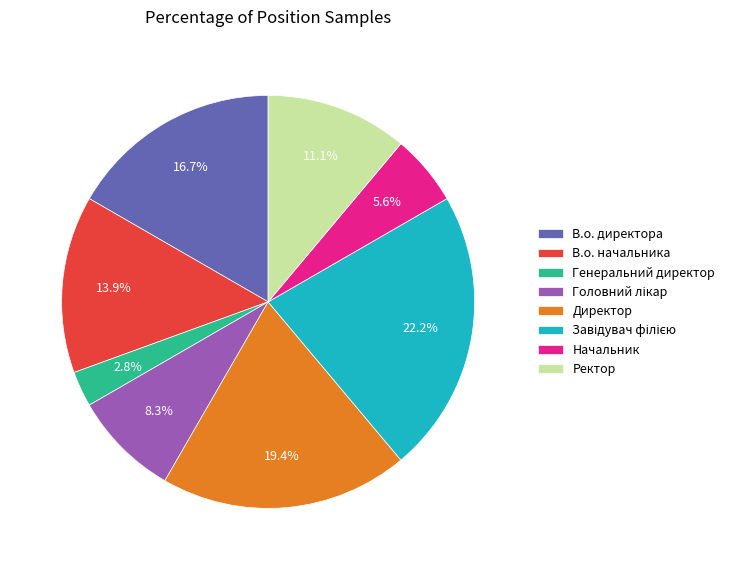

Which slice is the smallest?

Генеральний директор